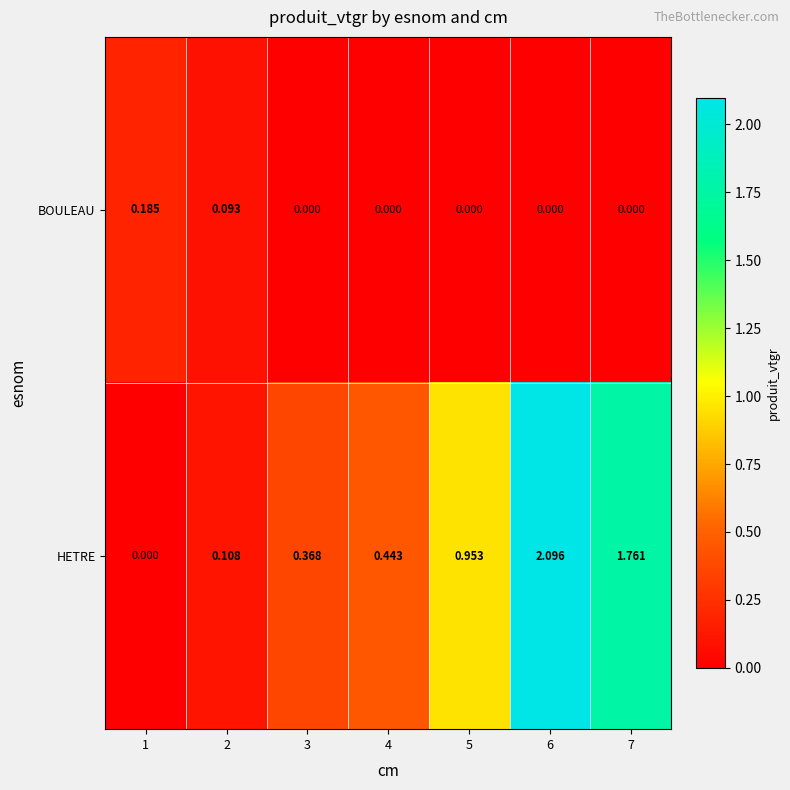

How many distinct data groups are displayed?

2